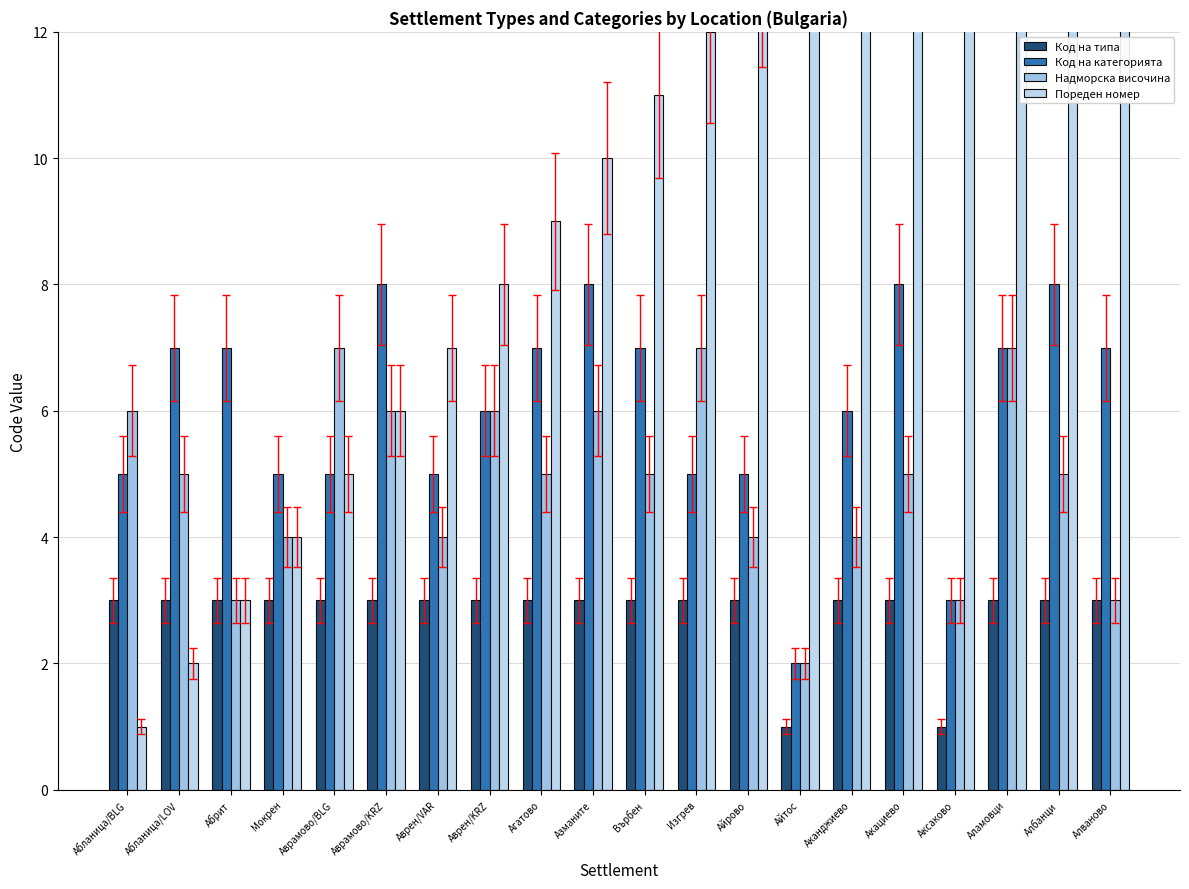

Which series has the largest total across all categories?

Пореден номер